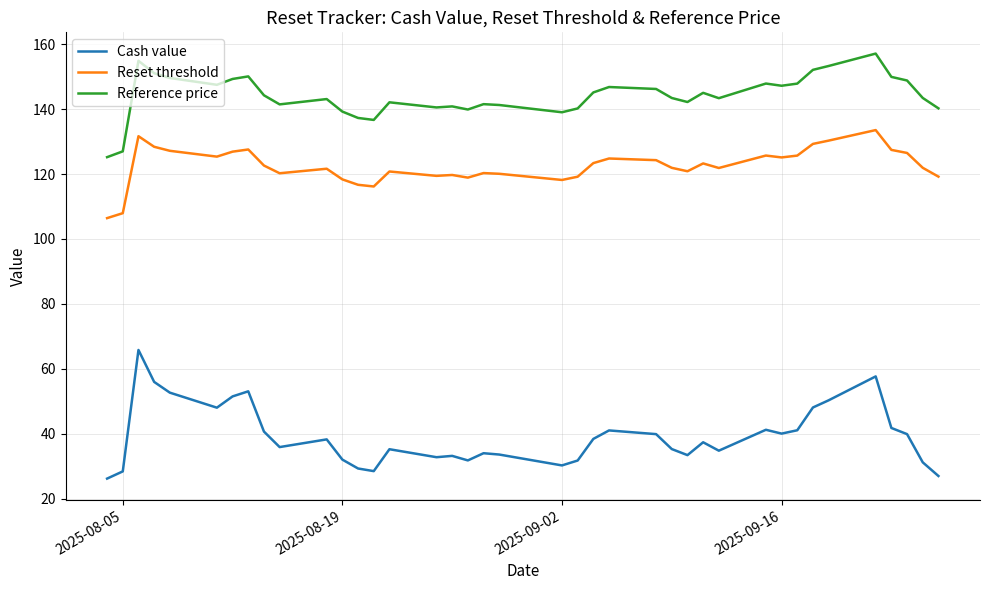

Which series has the largest range (max minus min)?

Cash value